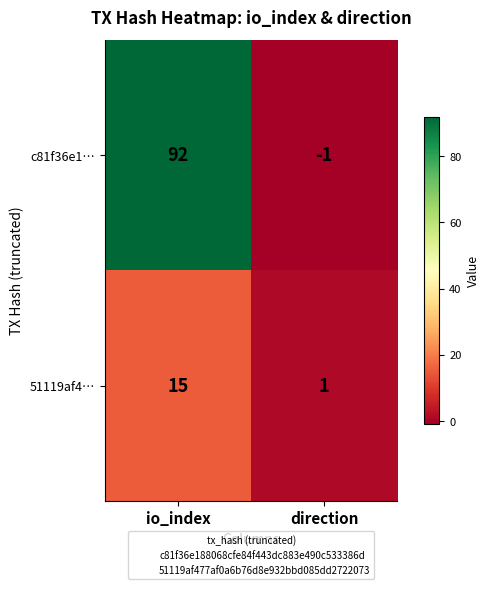

Reading left to right, transcribe all the data shown in this chart.

c81f36e1…: io_index=92	direction=-1
51119af4…: io_index=15	direction=1